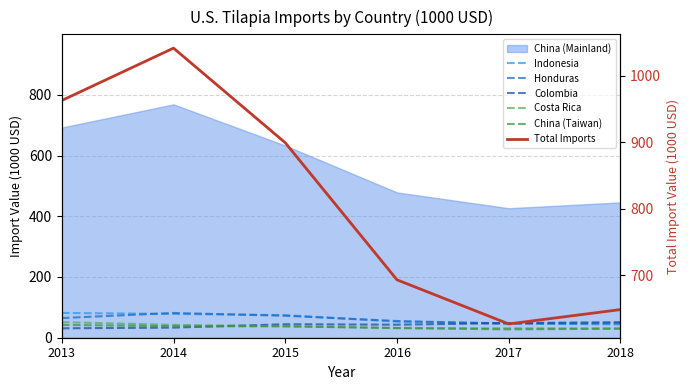

What is the sum of the China (Taiwan) values at 2017 and 2013?

69.8